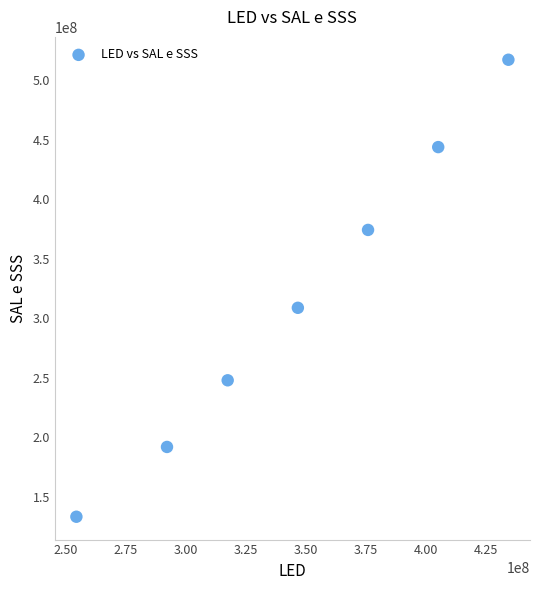

What is the average X value?

346664285.7